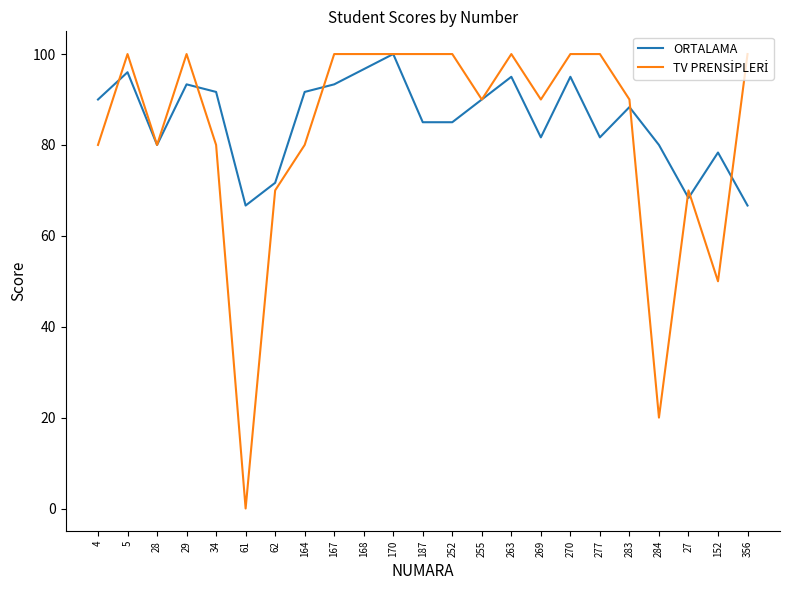

The ORTALAMA series shows 81.7 at 277. True or false?

True